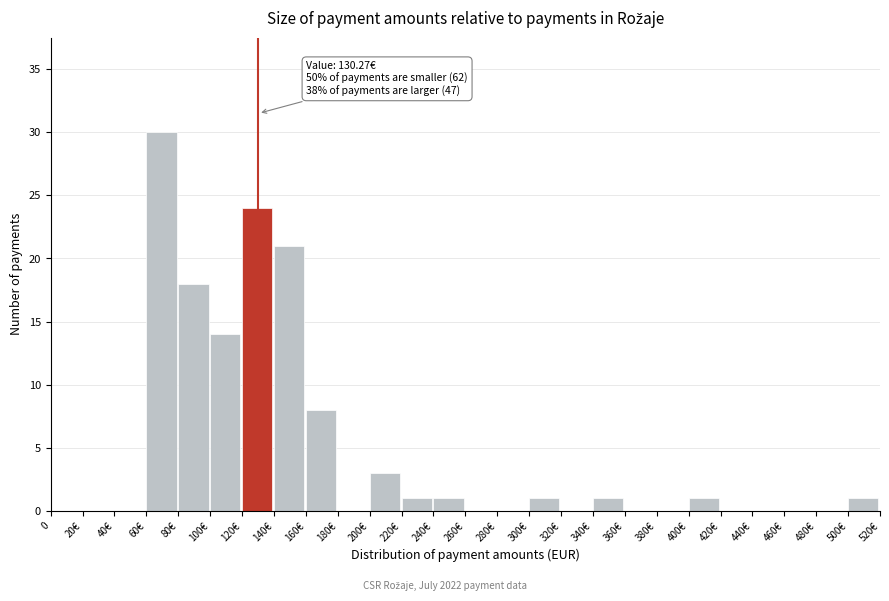

Reading left to right, extract all data points from this chart.

0=0	20€=0	40€=0	60€=30	80€=18	100€=14	120€=24	140€=21	160€=8	180€=0	200€=3	220€=1	240€=1	260€=0	280€=0	300€=1	320€=0	340€=1	360€=0	380€=0	400€=1	420€=0	440€=0	460€=0	480€=0	500€=1